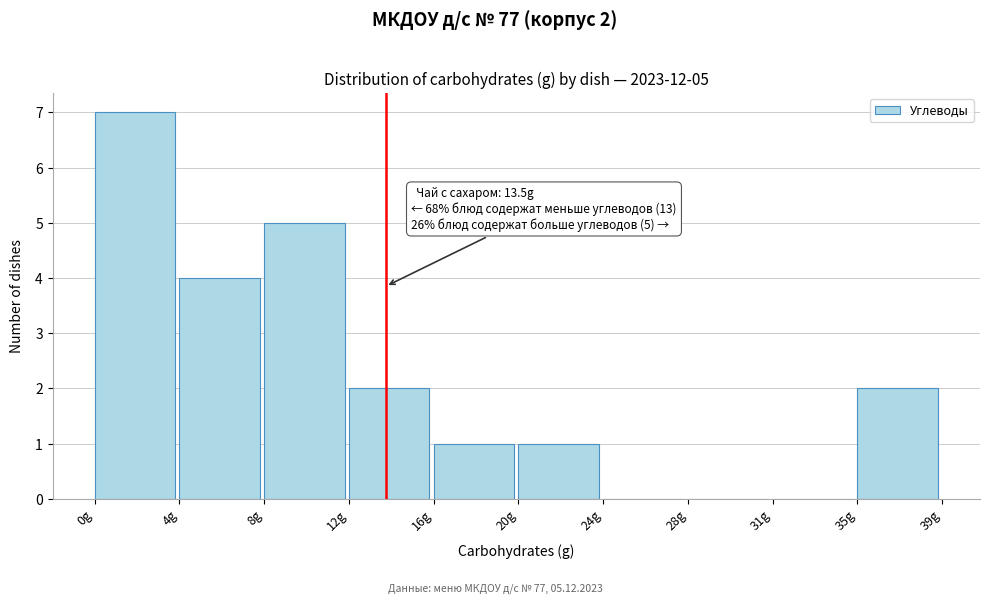

Reading left to right, transcribe all the data shown in this chart.

0g=7	4g=4	8g=5	12g=2	16g=1	20g=1	24g=0	28g=0	31g=0	35g=2